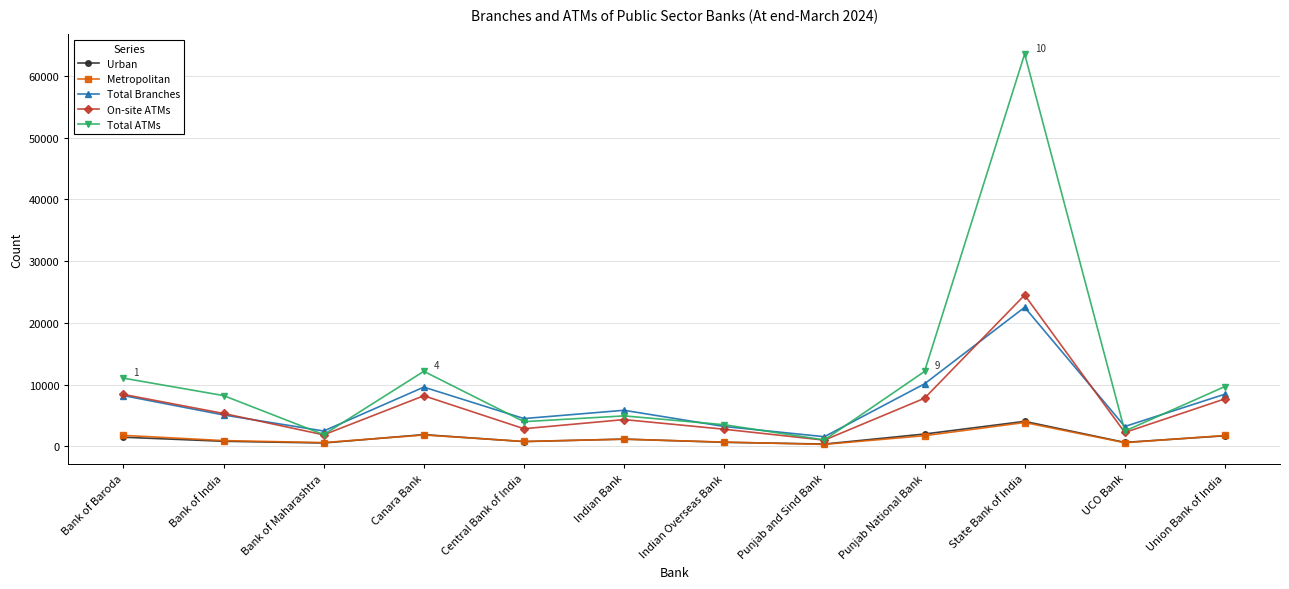

Is this an area chart (filled region under the line)?

No